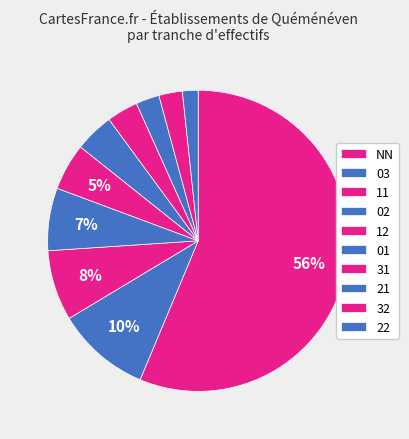

How many slices are in this pie chart?

10